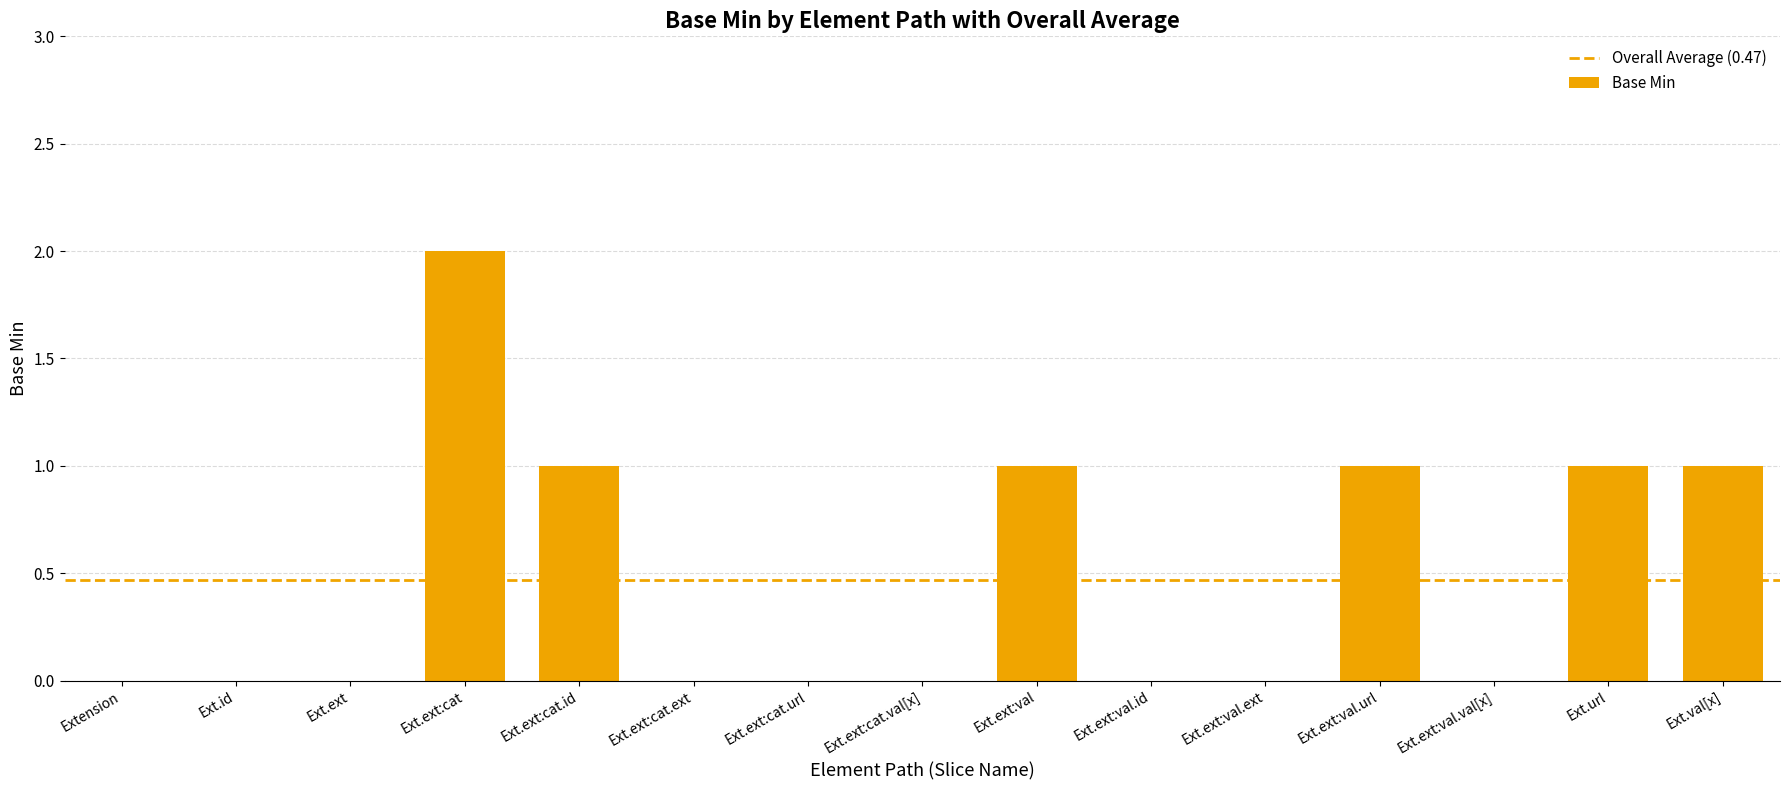

True or false: the data shows 2 at Ext.ext:val.url.

False